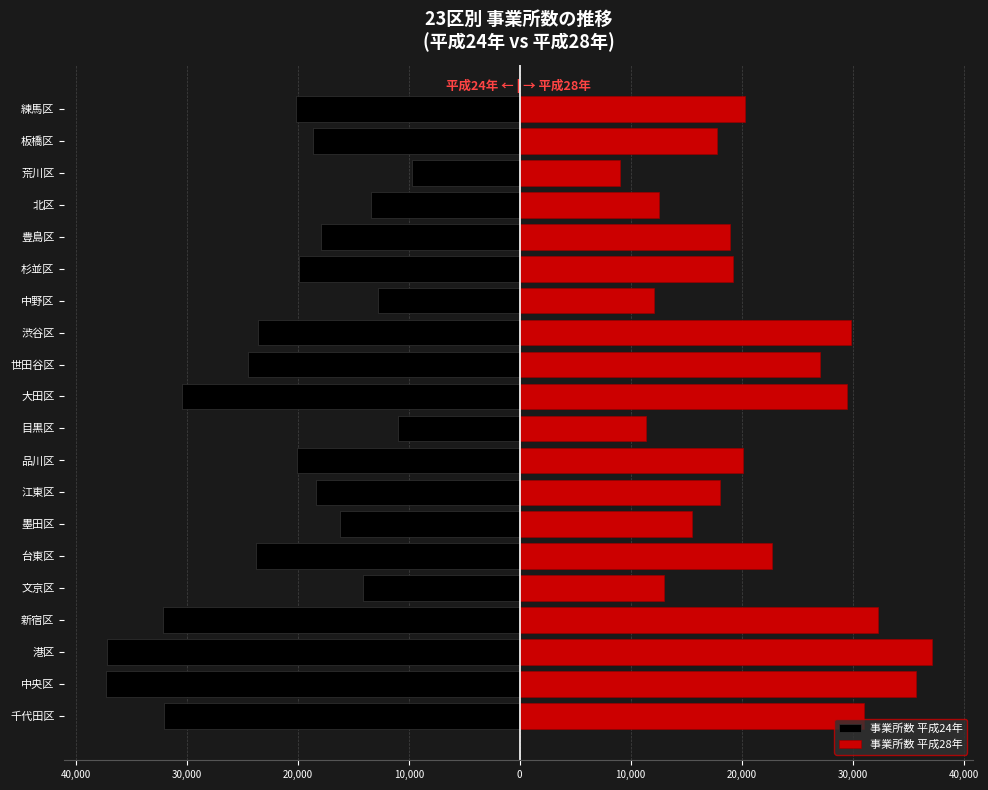

What are all the series names shown in the legend?

事業所数 平成24年, 事業所数 平成28年